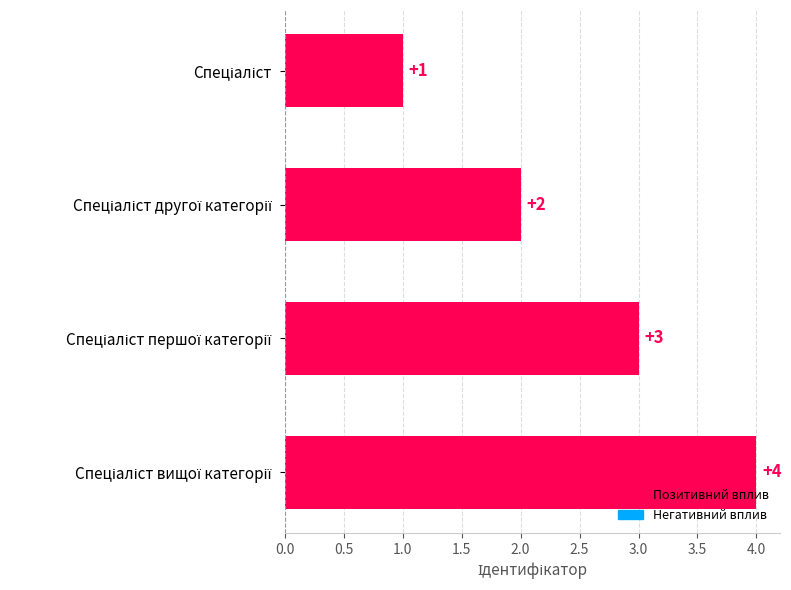

How many data points are less than 3?

2